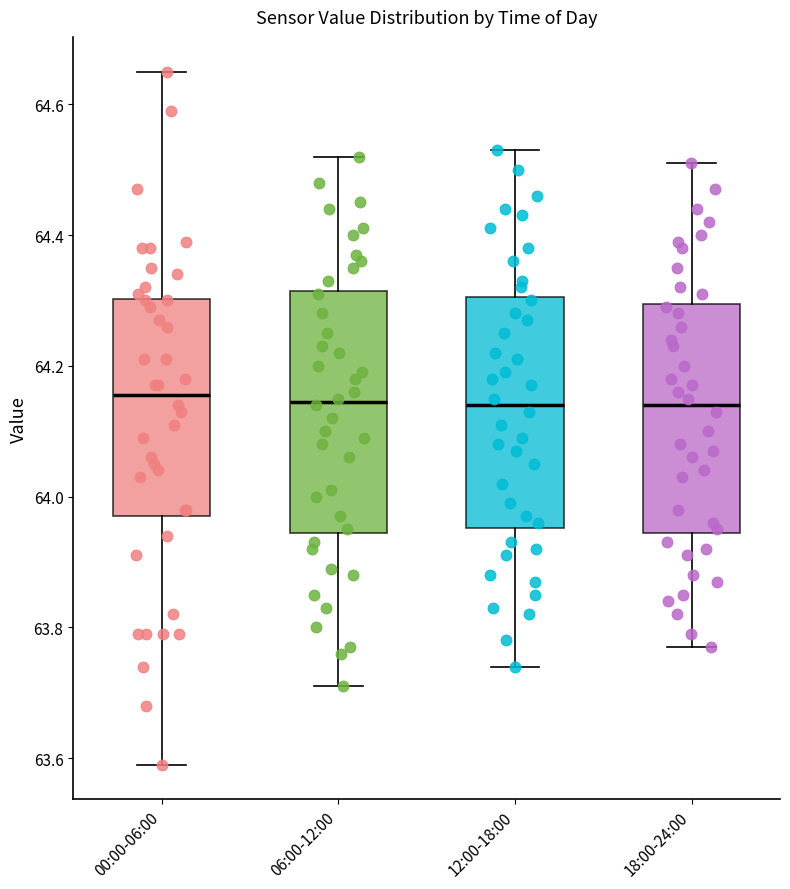

Where does the lower whisker of the box for 06:00-12:00 end on the y-axis? The values are not printed on the chart, so give them approximately, as read against the axis.

63.72